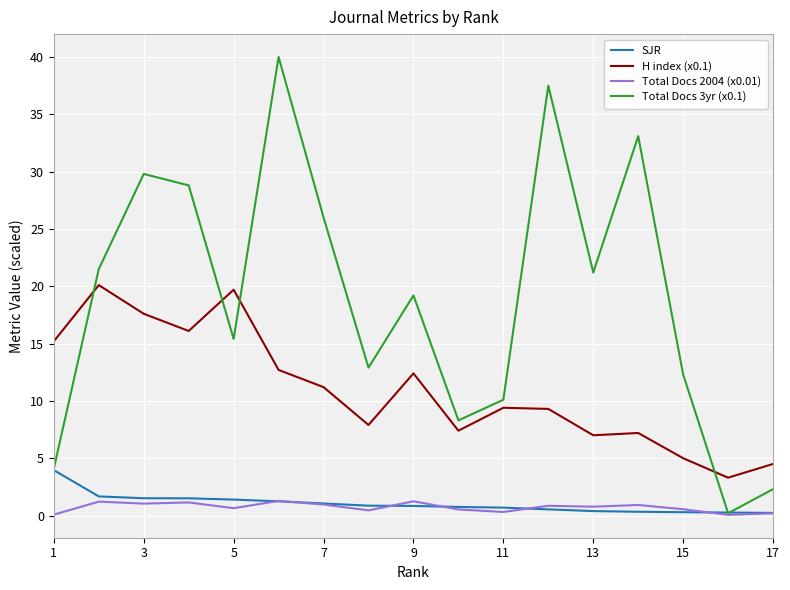

List the series in order of their peak value, highest first.

Total Docs 3yr (x0.1), H index (x0.1), SJR, Total Docs 2004 (x0.01)